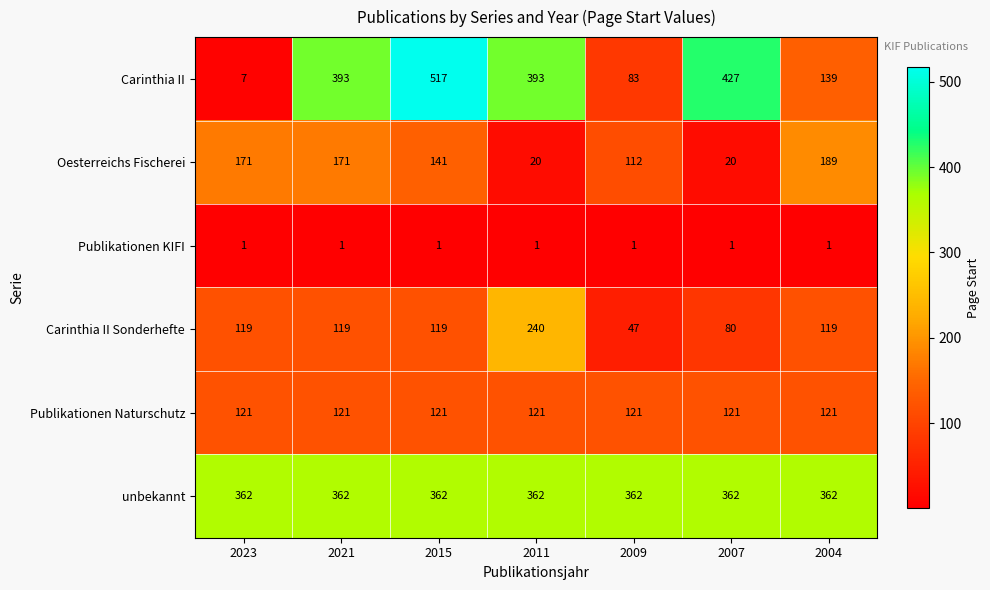

The unbekannt series shows 362 at 2009. True or false?

True